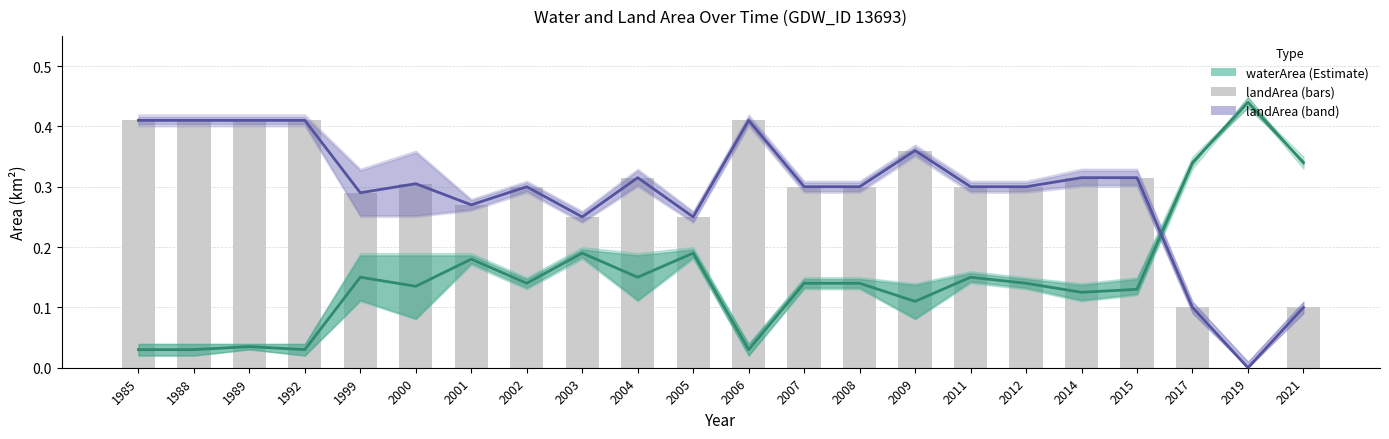

List the series in order of their peak value, lowest first.

landArea (line), landArea, waterArea